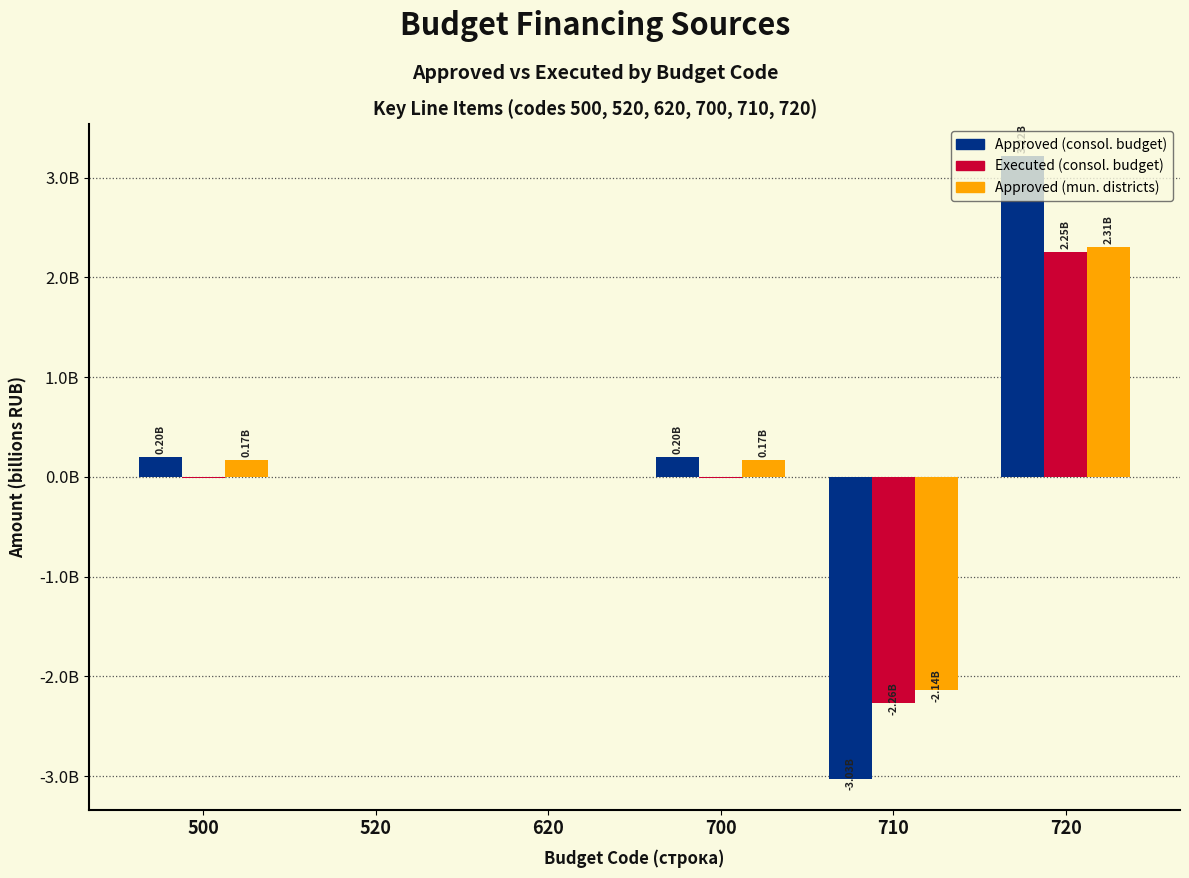

Does the chart contain stacked bars?

No